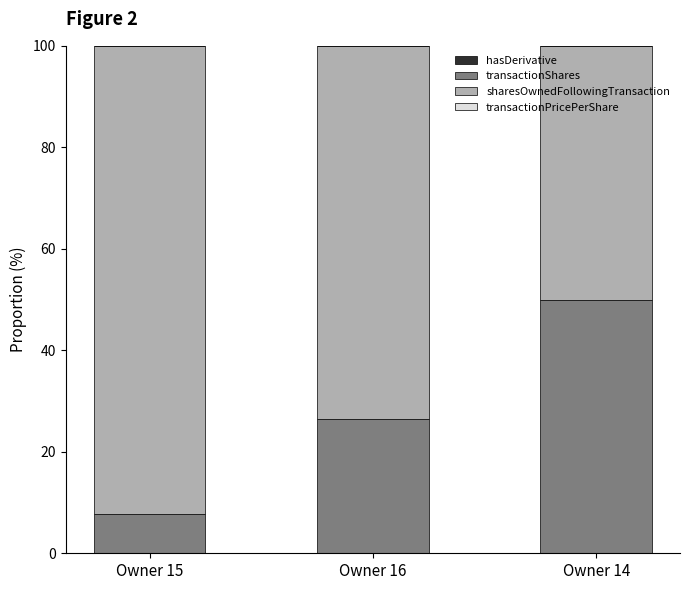

What is the total value across all series at Owner 16?

100.0